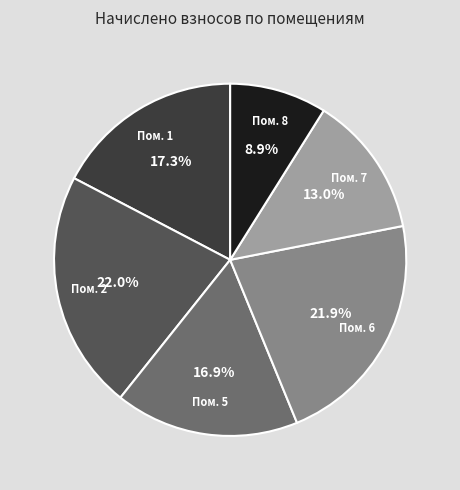

Does any single category account for the majority?

No